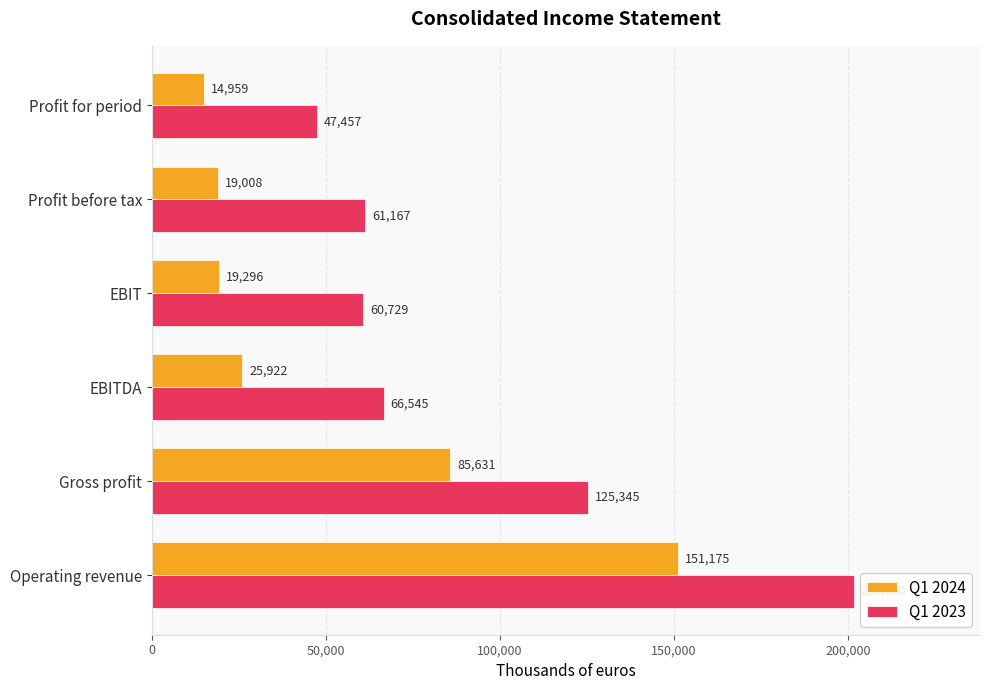

List the labels in order of Q1 2024 value, largest first.

Operating revenue, Gross profit, EBITDA, EBIT, Profit before tax, Profit for period